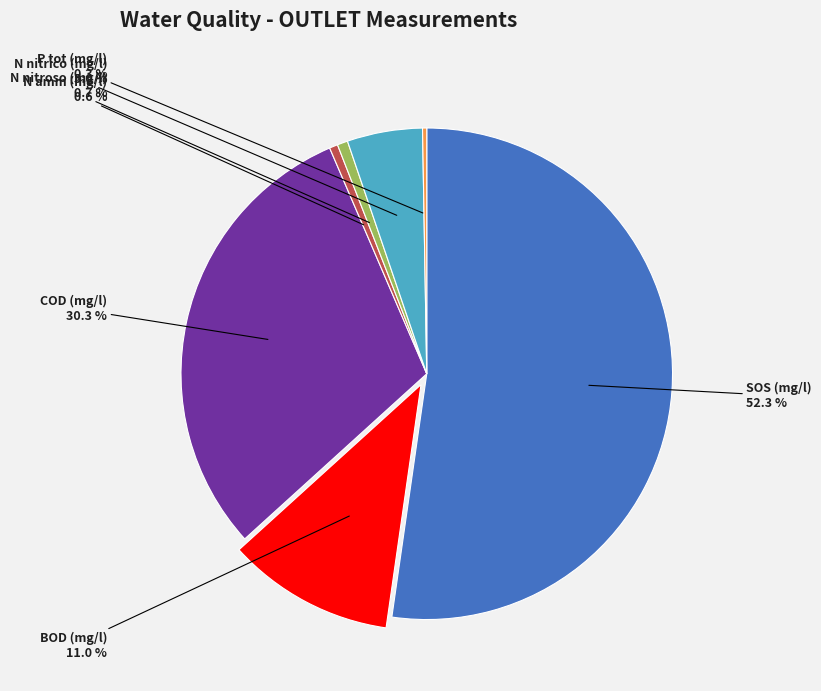

To the nearest percent, what portion does N amm (mg/l) represent?

1%